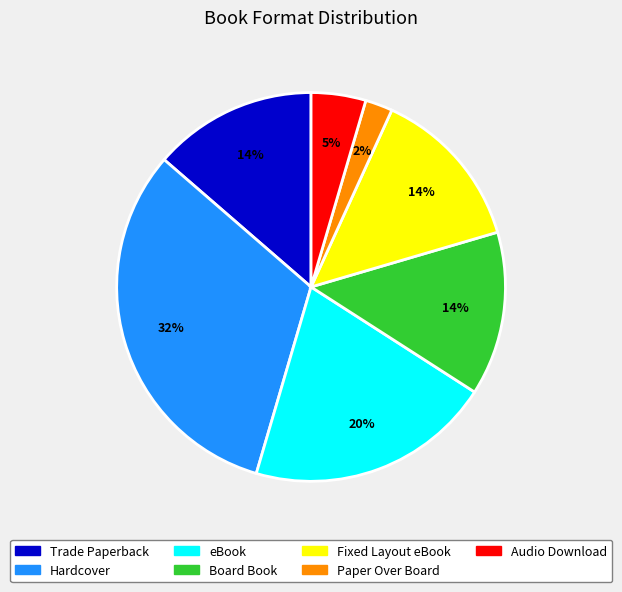

The Paper Over Board slice represents 2% of the pie. True or false?

True